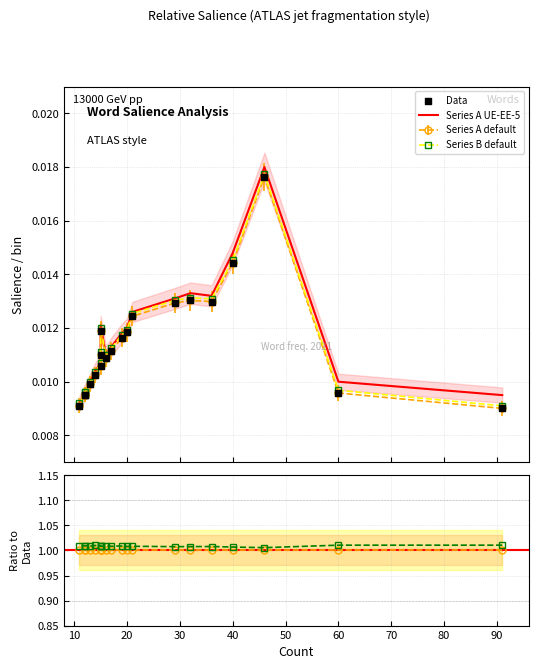

Is the value of Data at 12 greater than the value of Series A UE-EE-5 at 60?

No